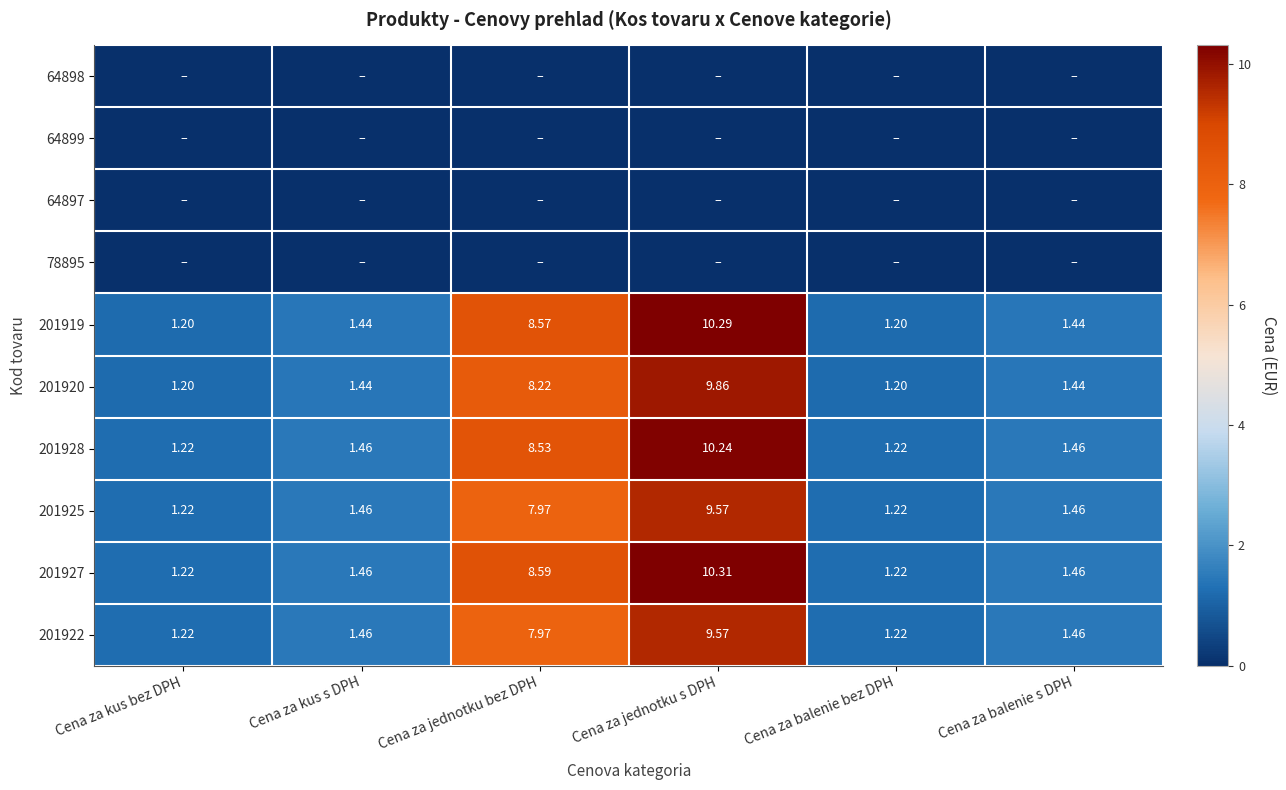

The 201922 series shows 9.6 at Cena za jednotku s DPH. True or false?

True